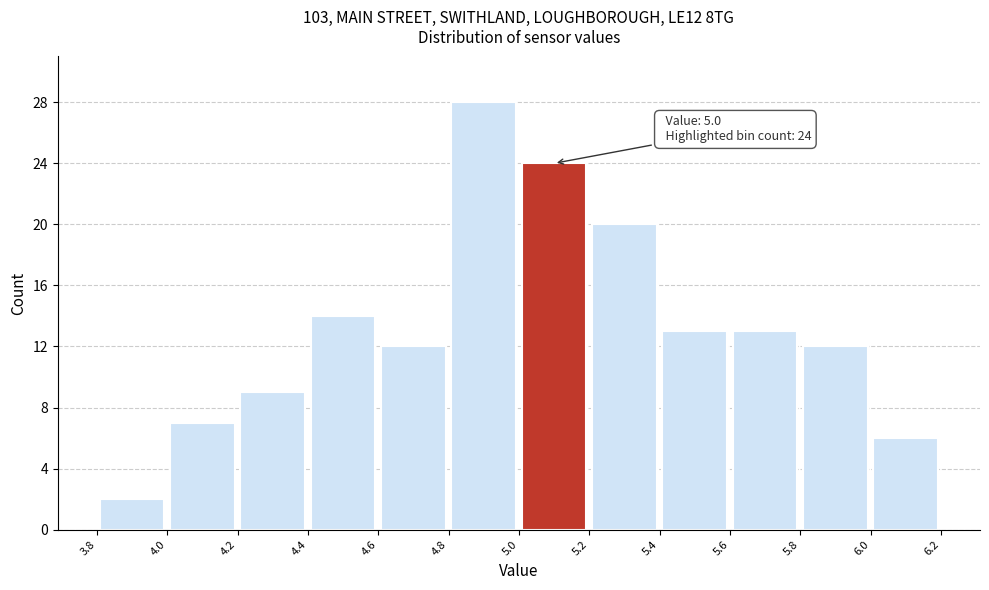

Over which range of the x-axis is the bar tallest?

4.8 to 5.0